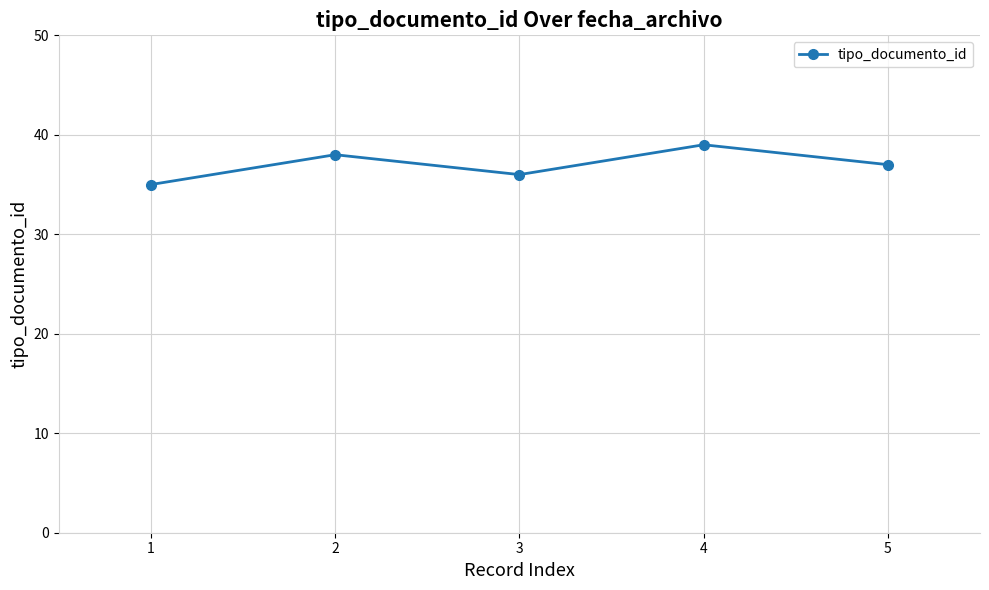

List the labels in order of value, largest first.

4, 2, 5, 3, 1